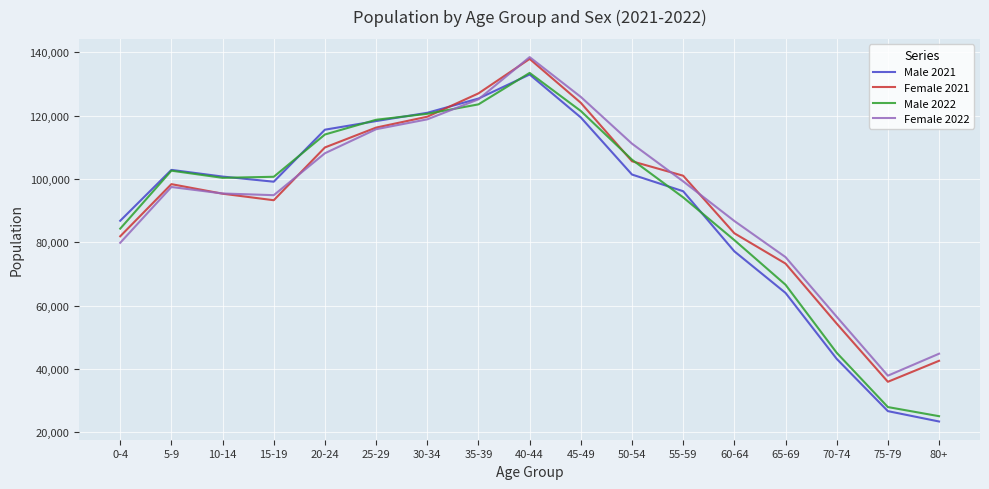

What is the difference between the highest and lowest values at 70-74?

13291